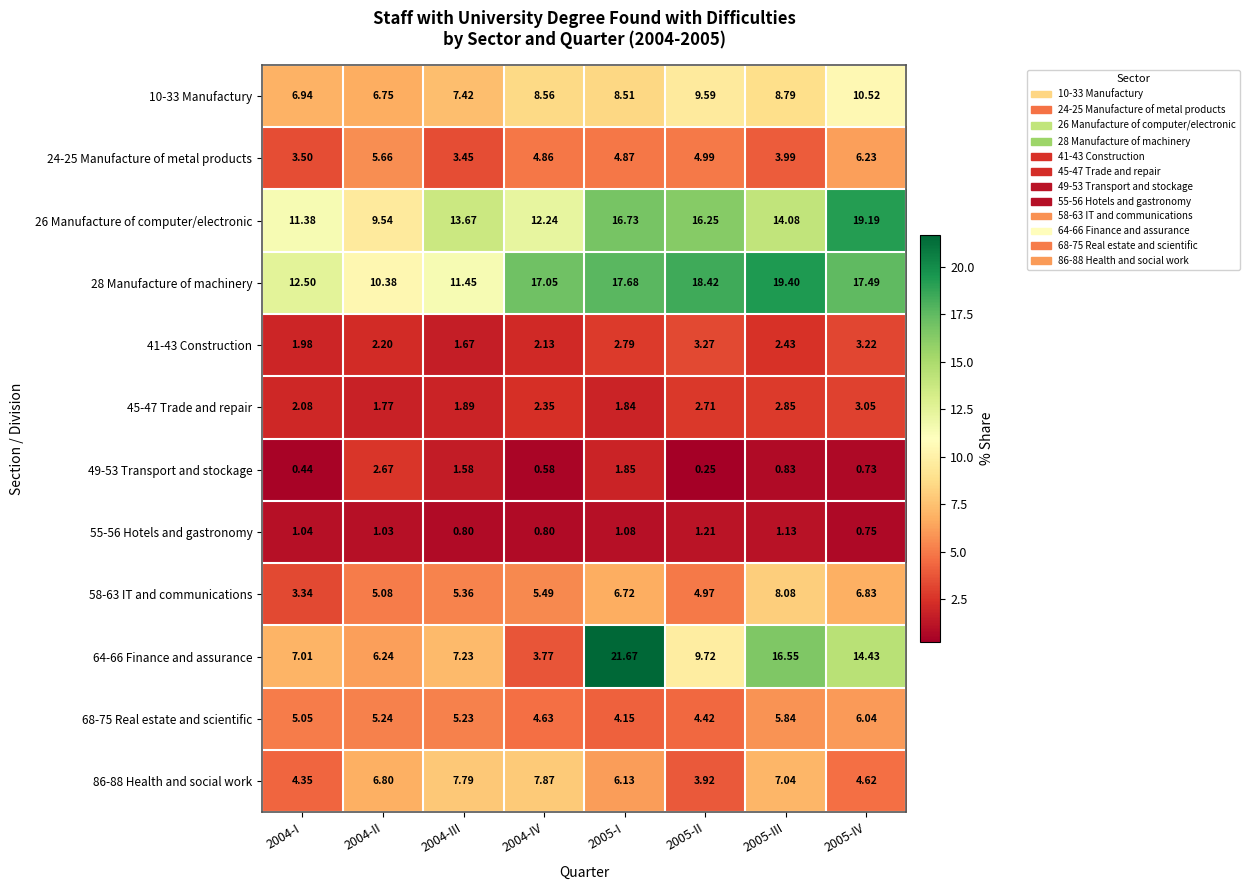

Is the value of 86-88 Health and social work at 2005-II greater than the value of 26 Manufacture of computer/electronic at 2005-I?

No